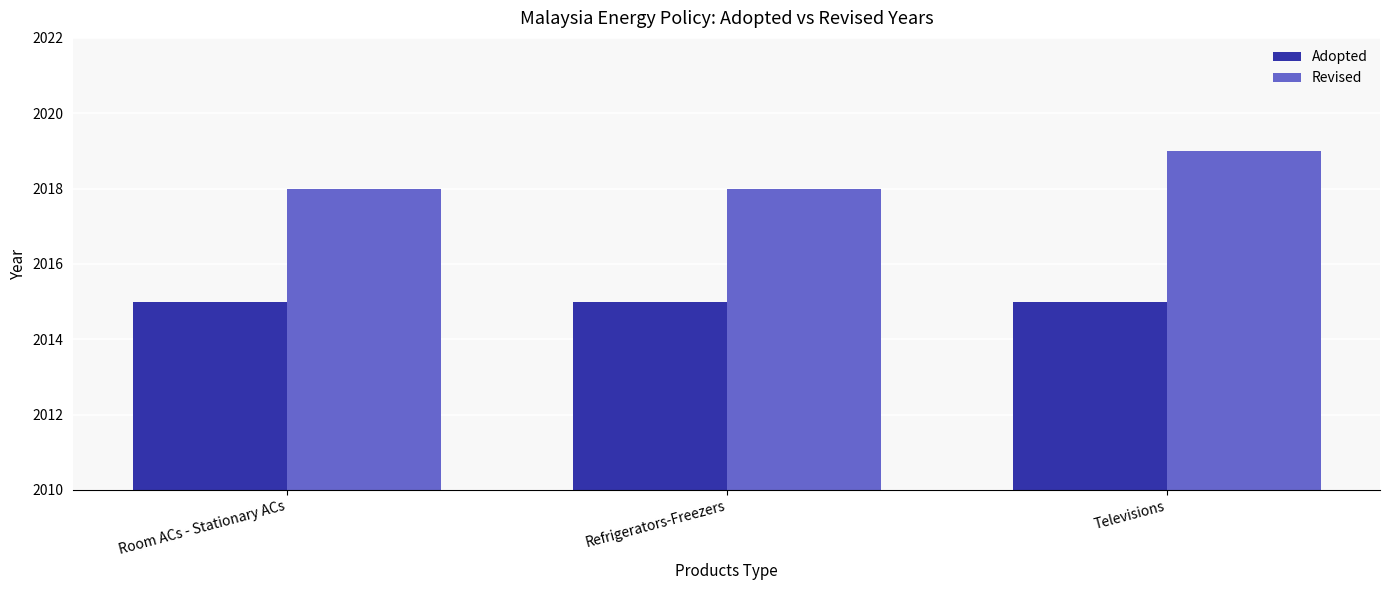

Is it true that Adopted equals 2015 at Room ACs - Stationary ACs?

True